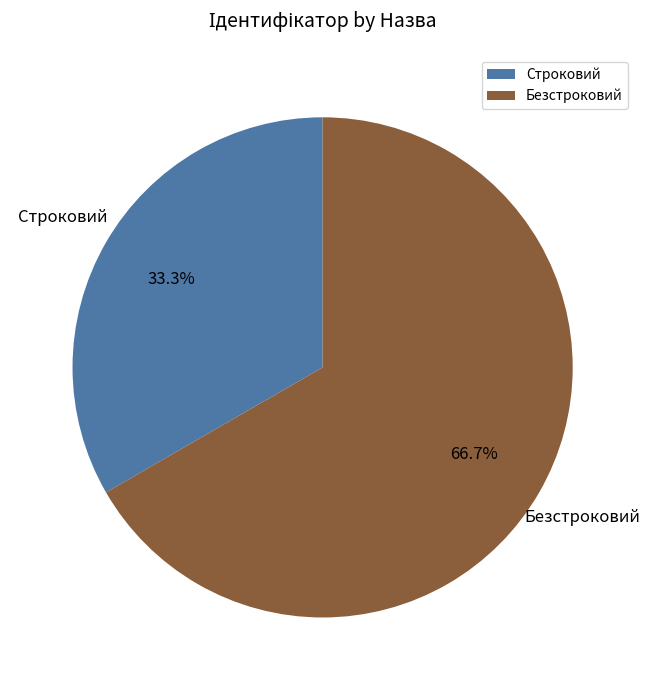

What is the ratio of the value at Строковий to the value at Безстроковий?

0.5